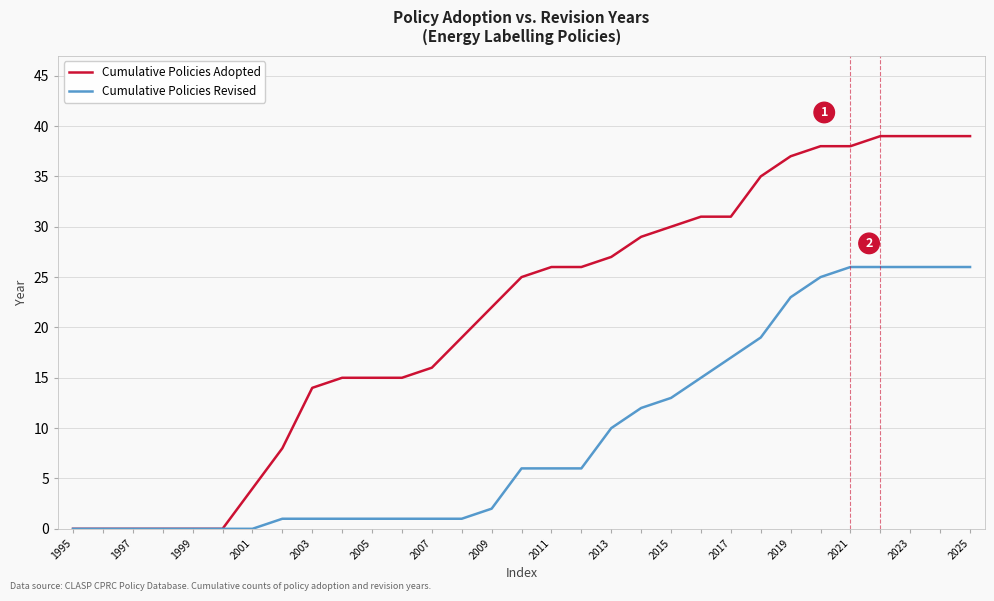

At how many categories does at least one series exceed 13?

23